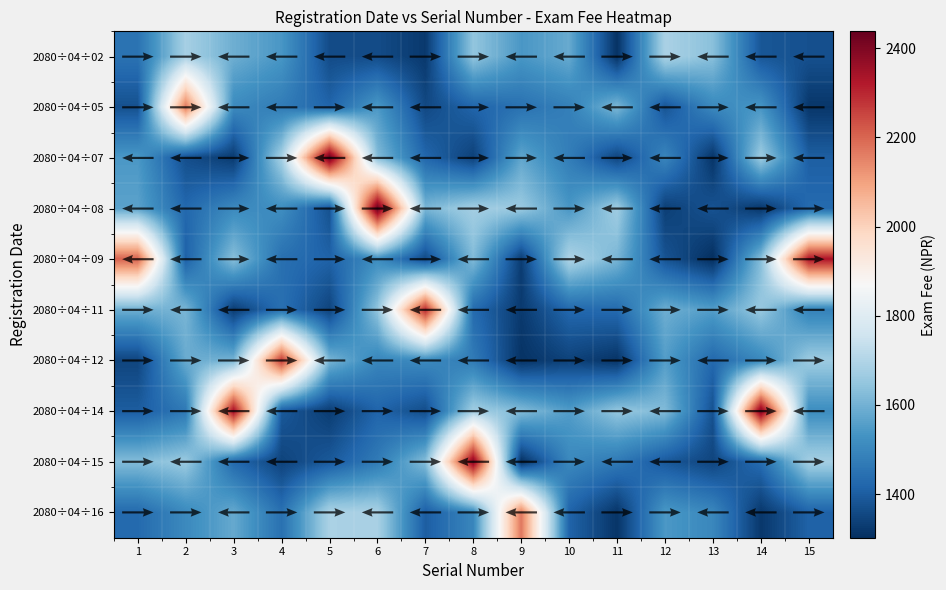

At which category is the sum across all series the highest?

6